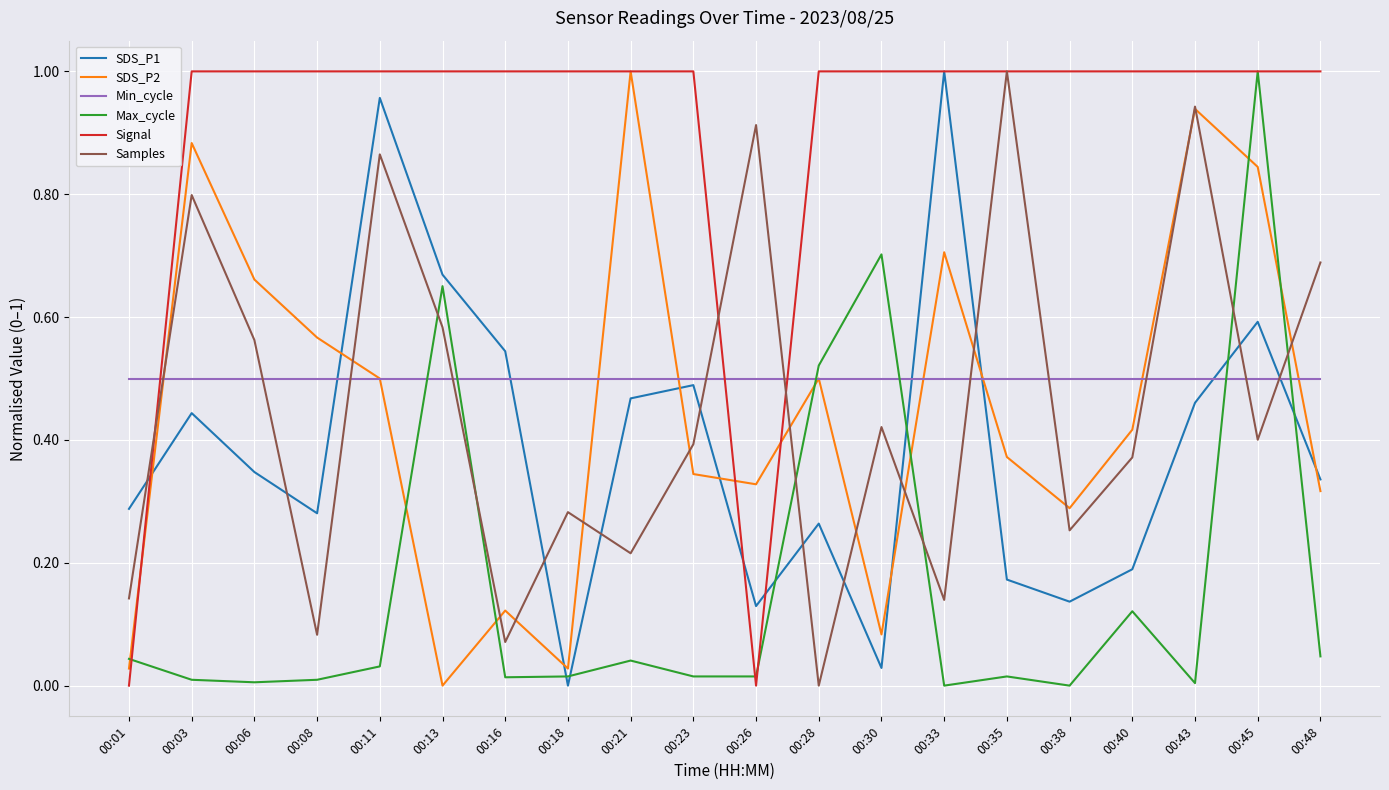

True or false: SDS_P2 has more than 1 points higher than both neighbors.

True